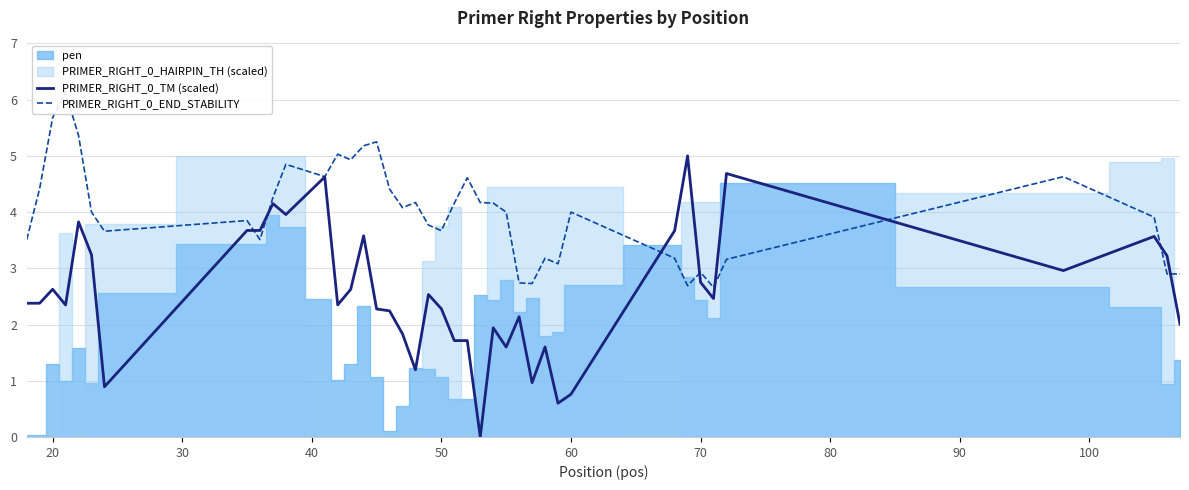

In PRIMER_RIGHT_0_END_STABILITY, how many points are higher than both neighbors (excluding endpoints)?

11